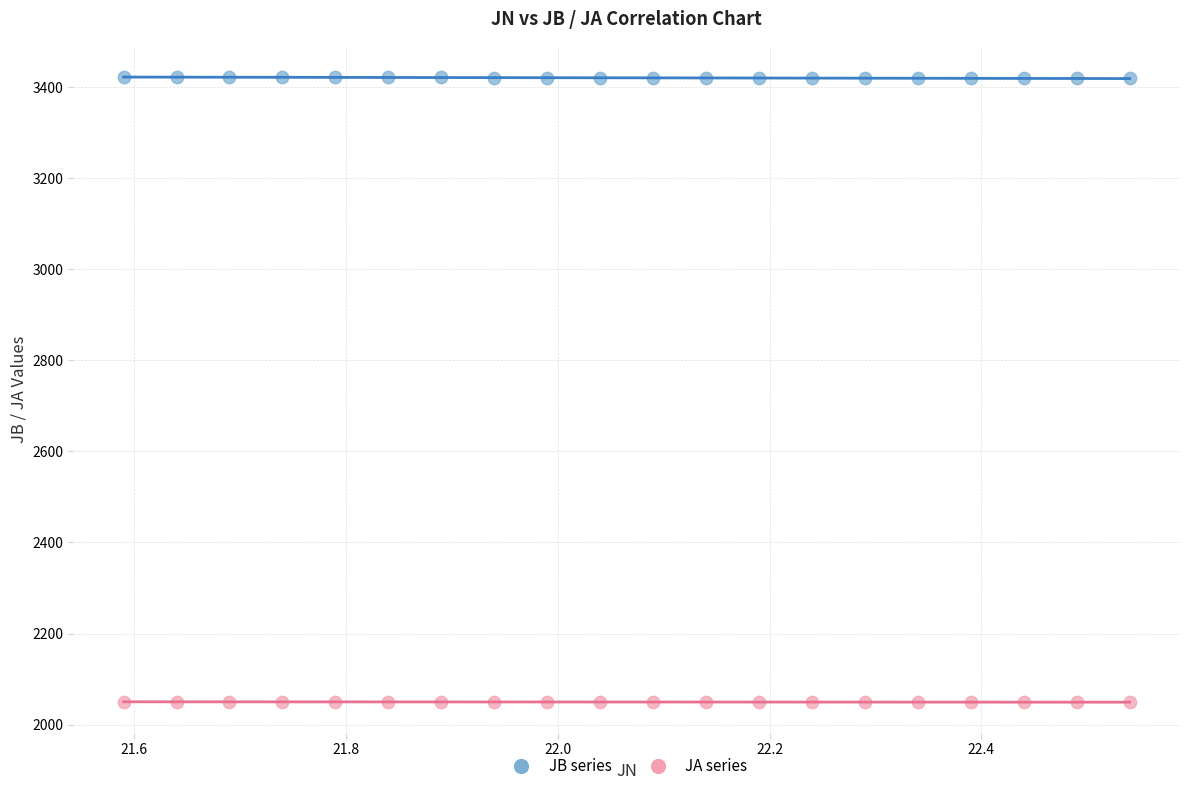

Which series has the widest spread of Y values?

JB series